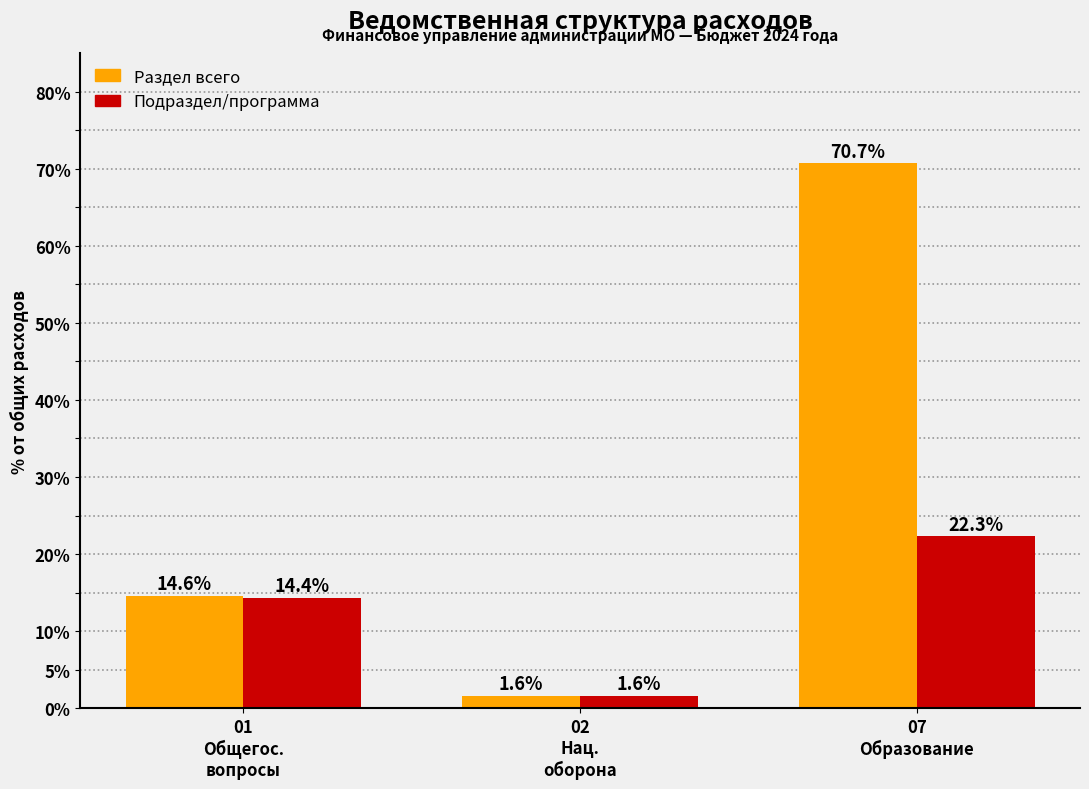

Which category has the lowest value across all series?

02
Нац.
оборона